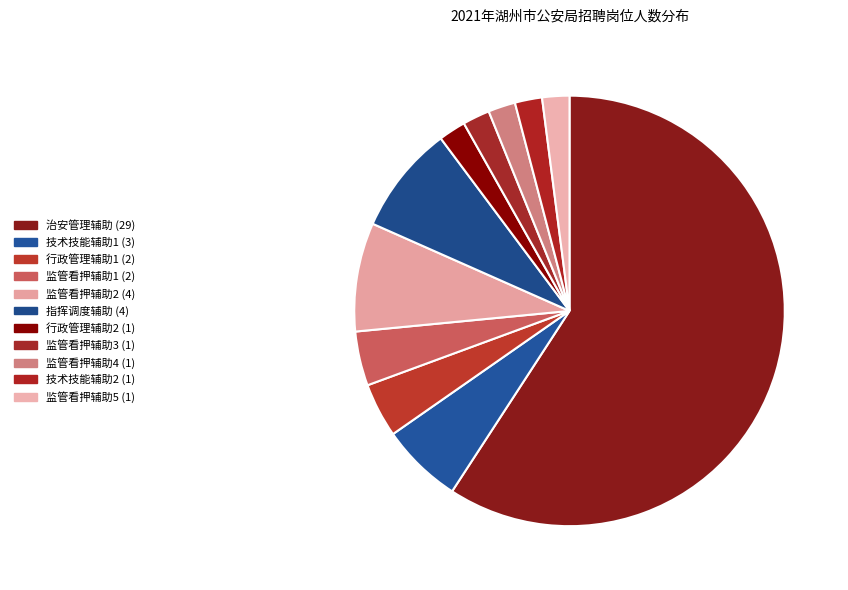

How many segments does this pie chart have?

11